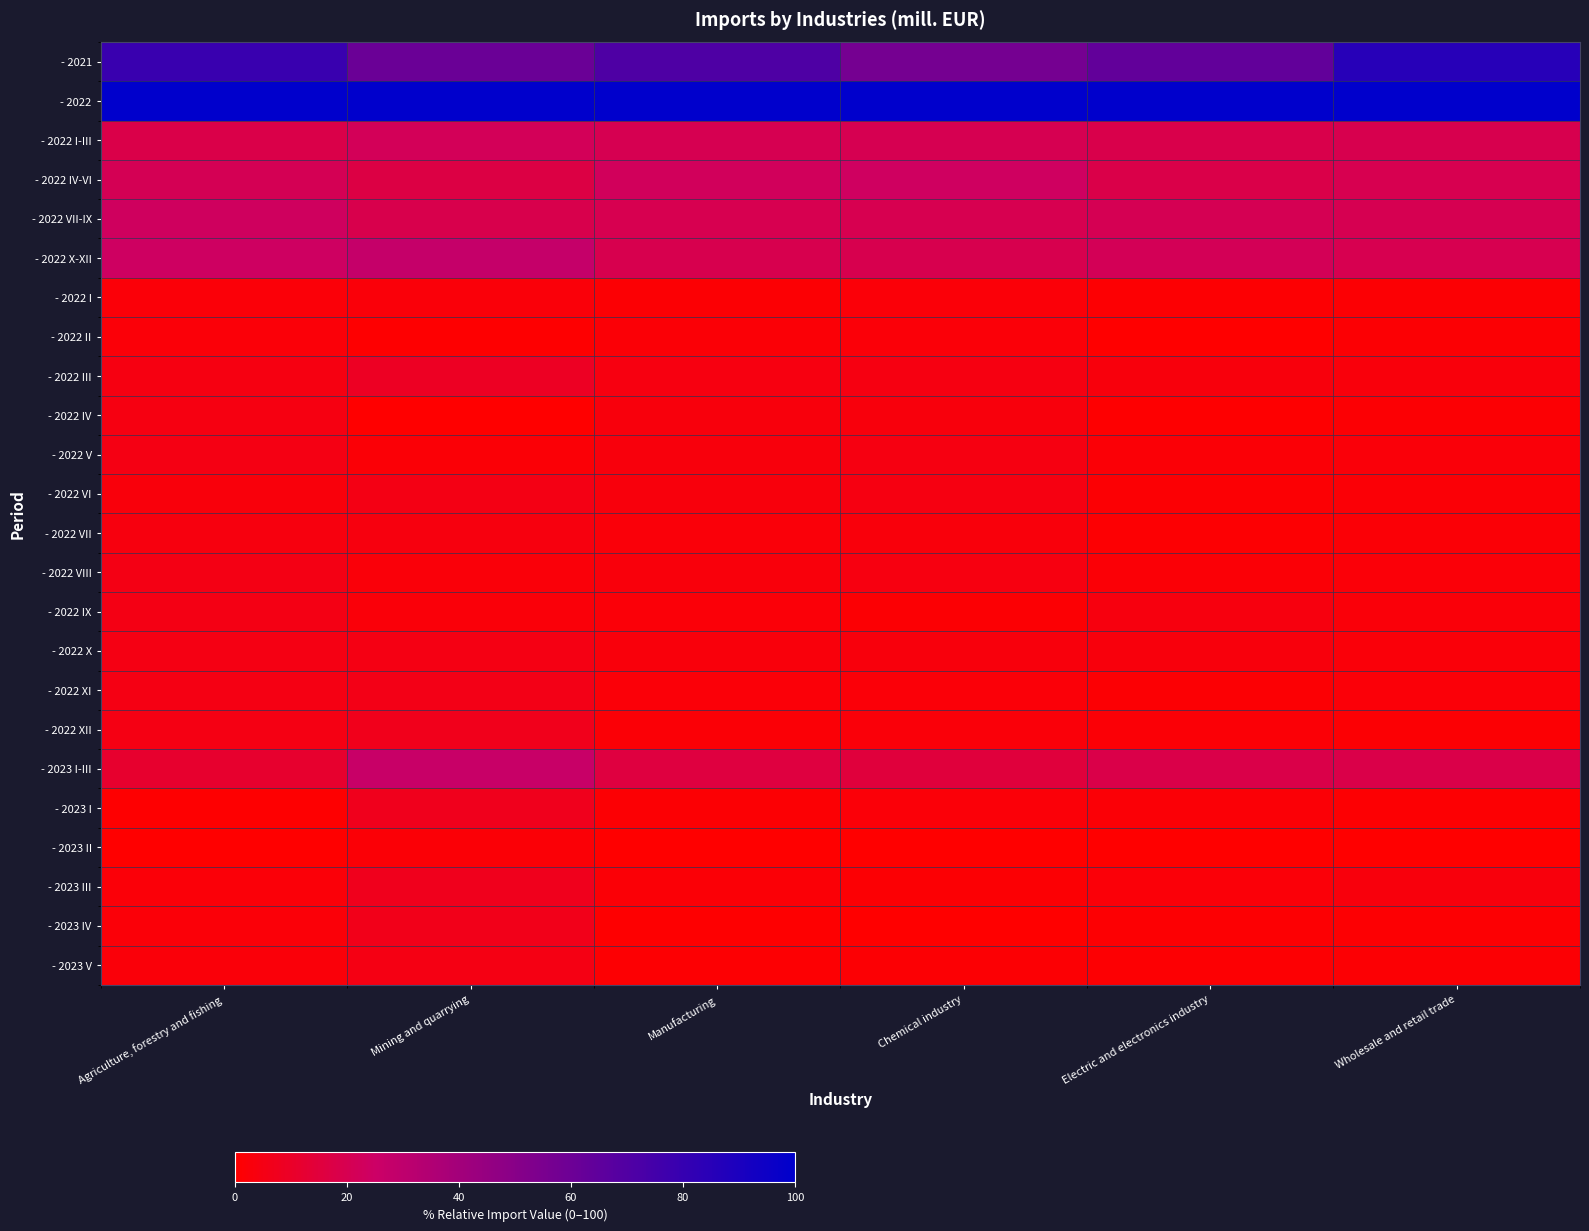

Reading left to right, extract all data points from this chart.

- 2021: Agriculture, forestry and fishing=78.7	Mining and quarrying=60.9	Manufacturing=70.7	Chemical industry=56.7	Electric and electronics industry=64.0	Wholesale and retail trade=85.2
- 2022: Agriculture, forestry and fishing=100.0	Mining and quarrying=100.0	Manufacturing=100.0	Chemical industry=100.0	Electric and electronics industry=100.0	Wholesale and retail trade=100.0
- 2022 I-III: Agriculture, forestry and fishing=18.1	Mining and quarrying=21.5	Manufacturing=20.0	Chemical industry=19.9	Electric and electronics industry=18.7	Wholesale and retail trade=19.3
- 2022 IV-VI: Agriculture, forestry and fishing=21.0	Mining and quarrying=17.0	Manufacturing=22.3	Chemical industry=23.7	Electric and electronics industry=18.1	Wholesale and retail trade=19.8
- 2022 VII-IX: Agriculture, forestry and fishing=23.3	Mining and quarrying=19.1	Manufacturing=19.9	Chemical industry=19.8	Electric and electronics industry=20.7	Wholesale and retail trade=20.3
- 2022 X-XII: Agriculture, forestry and fishing=23.9	Mining and quarrying=27.4	Manufacturing=19.3	Chemical industry=19.3	Electric and electronics industry=21.1	Wholesale and retail trade=19.8
- 2022 I: Agriculture, forestry and fishing=2.3	Mining and quarrying=2.5	Manufacturing=1.6	Chemical industry=2.0	Electric and electronics industry=1.1	Wholesale and retail trade=1.3
- 2022 II: Agriculture, forestry and fishing=2.3	Mining and quarrying=0.4	Manufacturing=1.8	Chemical industry=2.1	Electric and electronics industry=0.0	Wholesale and retail trade=1.3
- 2022 III: Agriculture, forestry and fishing=4.4	Mining and quarrying=8.6	Manufacturing=4.2	Chemical industry=4.4	Electric and electronics industry=3.3	Wholesale and retail trade=2.8
- 2022 IV: Agriculture, forestry and fishing=4.3	Mining and quarrying=0.0	Manufacturing=3.3	Chemical industry=3.4	Electric and electronics industry=0.8	Wholesale and retail trade=1.4
- 2022 V: Agriculture, forestry and fishing=4.8	Mining and quarrying=1.9	Manufacturing=3.5	Chemical industry=4.5	Electric and electronics industry=1.6	Wholesale and retail trade=2.7
- 2022 VI: Agriculture, forestry and fishing=2.8	Mining and quarrying=5.2	Manufacturing=3.2	Chemical industry=4.3	Electric and electronics industry=1.4	Wholesale and retail trade=1.8
- 2022 VII: Agriculture, forestry and fishing=3.8	Mining and quarrying=3.8	Manufacturing=2.7	Chemical industry=3.0	Electric and electronics industry=1.1	Wholesale and retail trade=1.8
- 2022 VIII: Agriculture, forestry and fishing=5.2	Mining and quarrying=2.6	Manufacturing=2.8	Chemical industry=4.0	Electric and electronics industry=1.6	Wholesale and retail trade=2.2
- 2022 IX: Agriculture, forestry and fishing=5.1	Mining and quarrying=2.7	Manufacturing=2.0	Chemical industry=1.3	Electric and electronics industry=3.6	Wholesale and retail trade=2.4
- 2022 X: Agriculture, forestry and fishing=5.0	Mining and quarrying=5.0	Manufacturing=3.1	Chemical industry=3.2	Electric and electronics industry=3.4	Wholesale and retail trade=2.5
- 2022 XI: Agriculture, forestry and fishing=4.7	Mining and quarrying=5.7	Manufacturing=2.3	Chemical industry=2.2	Electric and electronics industry=1.5	Wholesale and retail trade=2.1
- 2022 XII: Agriculture, forestry and fishing=5.0	Mining and quarrying=6.8	Manufacturing=1.6	Chemical industry=2.4	Electric and electronics industry=1.9	Wholesale and retail trade=1.3
- 2023 I-III: Agriculture, forestry and fishing=11.6	Mining and quarrying=26.5	Manufacturing=15.8	Chemical industry=15.2	Electric and electronics industry=18.1	Wholesale and retail trade=18.1
- 2023 I: Agriculture, forestry and fishing=0.5	Mining and quarrying=7.3	Manufacturing=1.5	Chemical industry=2.2	Electric and electronics industry=1.7	Wholesale and retail trade=1.0
- 2023 II: Agriculture, forestry and fishing=0.0	Mining and quarrying=1.8	Manufacturing=0.0	Chemical industry=0.1	Electric and electronics industry=0.1	Wholesale and retail trade=0.0
- 2023 III: Agriculture, forestry and fishing=2.0	Mining and quarrying=7.4	Manufacturing=1.9	Chemical industry=1.4	Electric and electronics industry=2.0	Wholesale and retail trade=3.2
- 2023 IV: Agriculture, forestry and fishing=2.2	Mining and quarrying=6.5	Manufacturing=0.5	Chemical industry=0.0	Electric and electronics industry=0.9	Wholesale and retail trade=0.9
- 2023 V: Agriculture, forestry and fishing=2.6	Mining and quarrying=4.9	Manufacturing=1.0	Chemical industry=1.3	Electric and electronics industry=1.0	Wholesale and retail trade=1.5